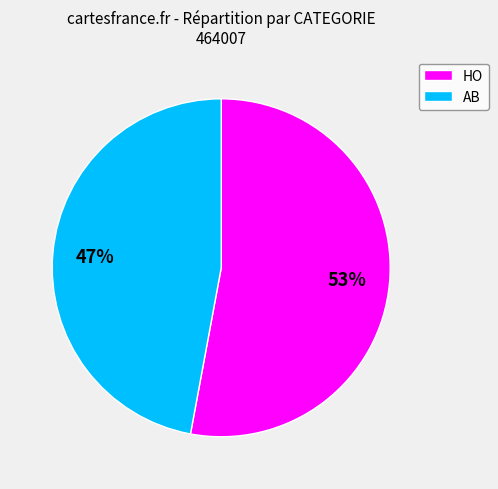

To the nearest percent, what percentage of the pie is AB?

47%